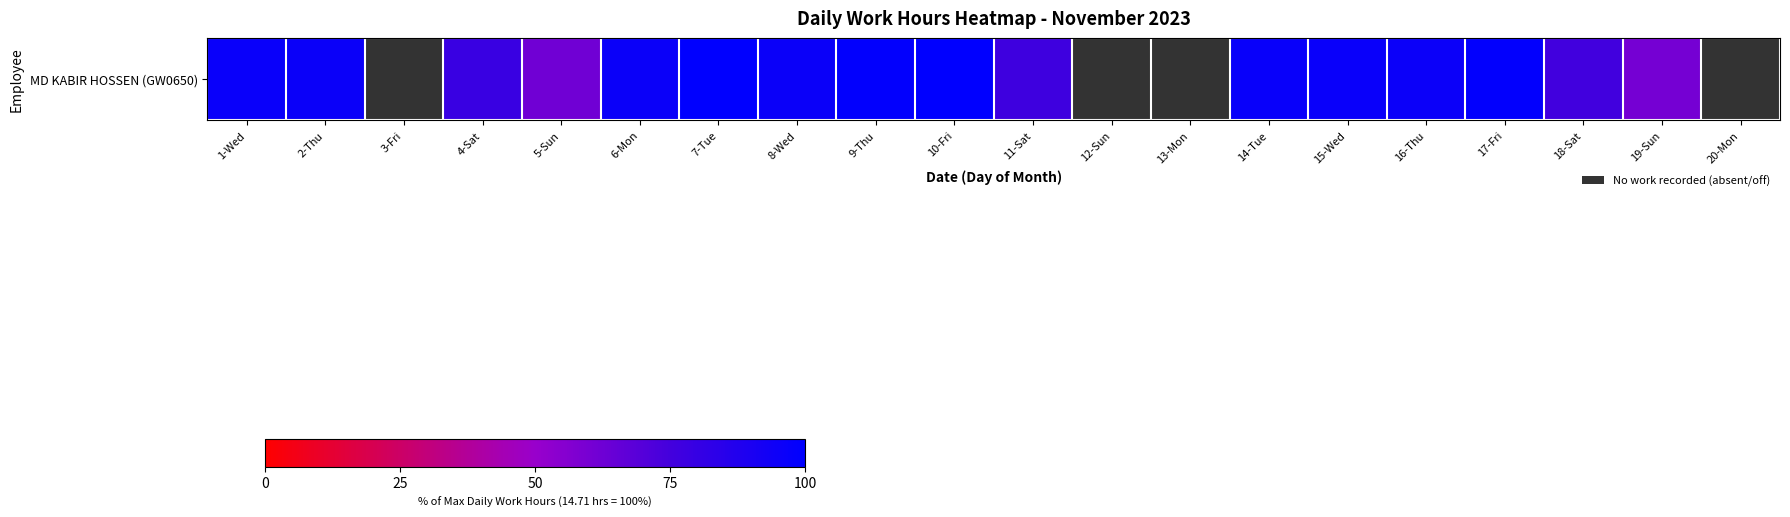

Which label corresponds to the smallest value in the chart?

3-Fri